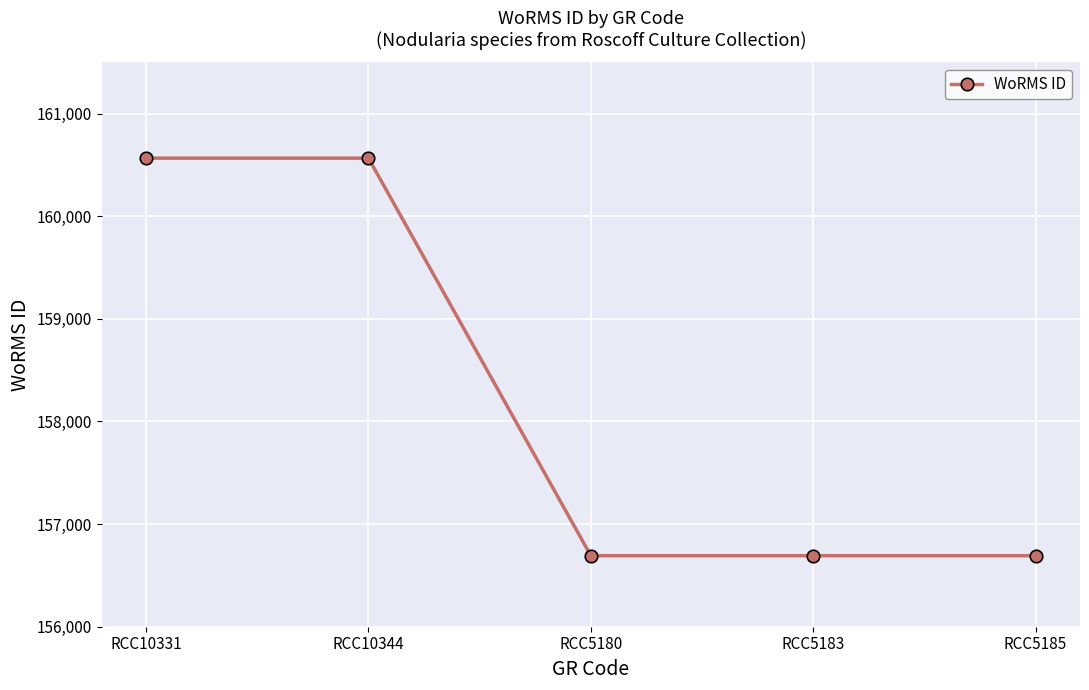

What is the maximum value shown in the chart?

160566